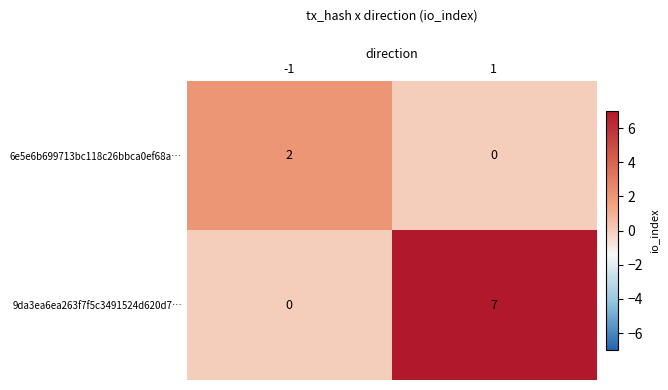

What is the sum of all 9da3ea6ea263f7f5c3491524d620d7… values?

7